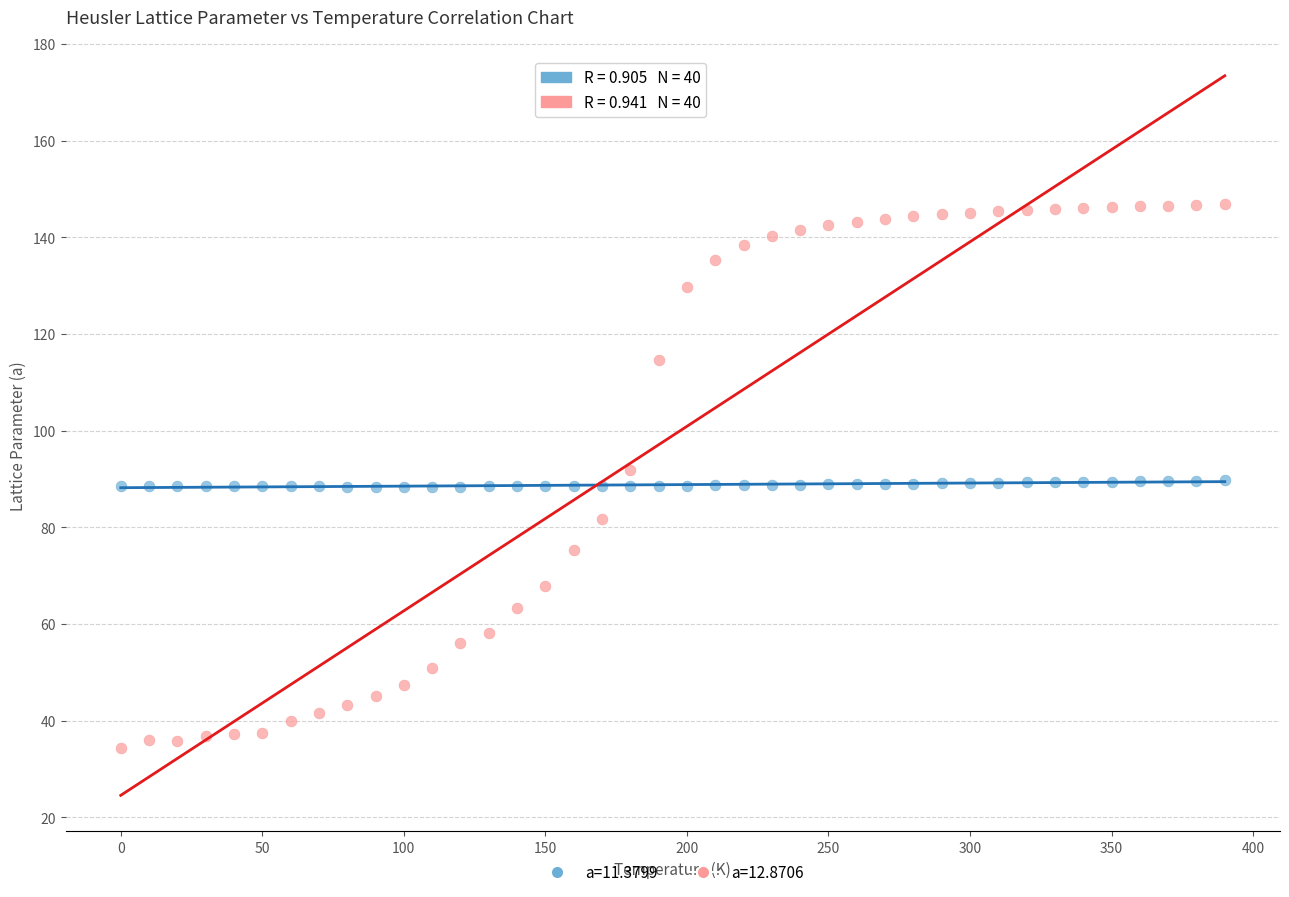

Across all data points, what is the range of X values (max minus min)?

390.0